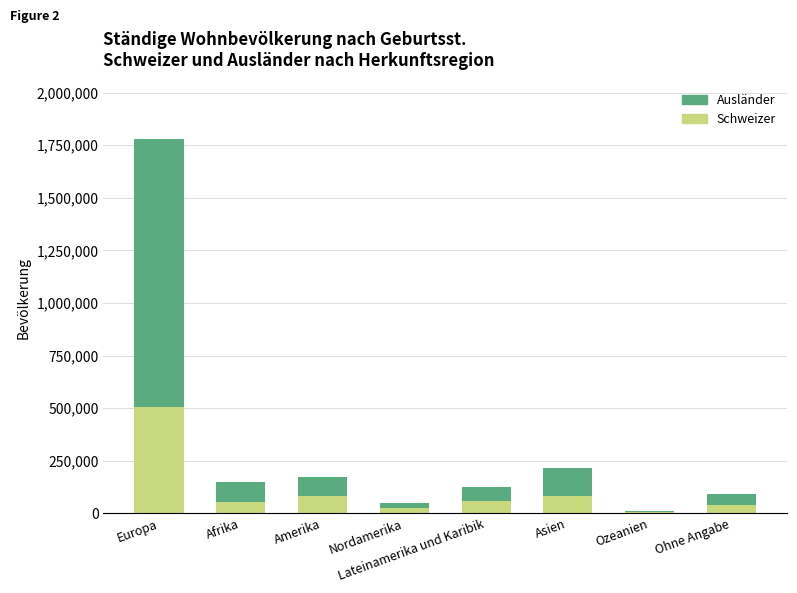

How many distinct data groups are displayed?

2